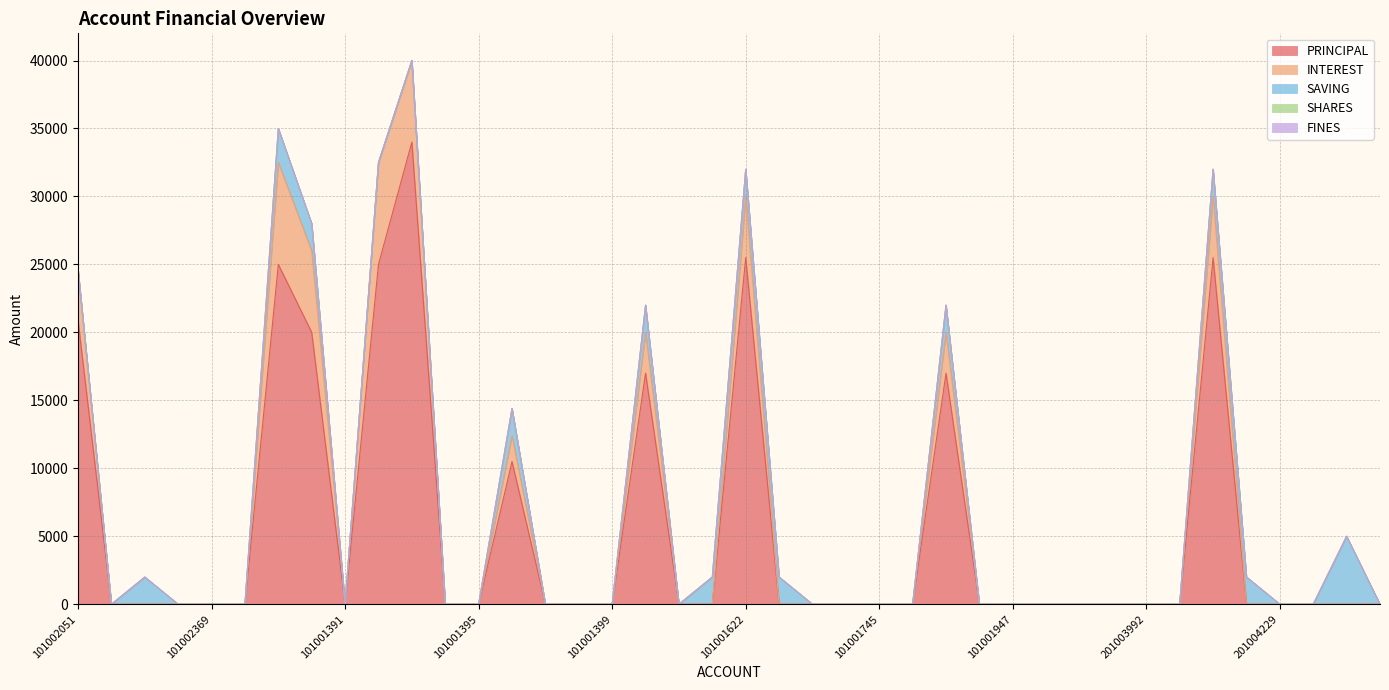

Count the number of categories in the chart.

40